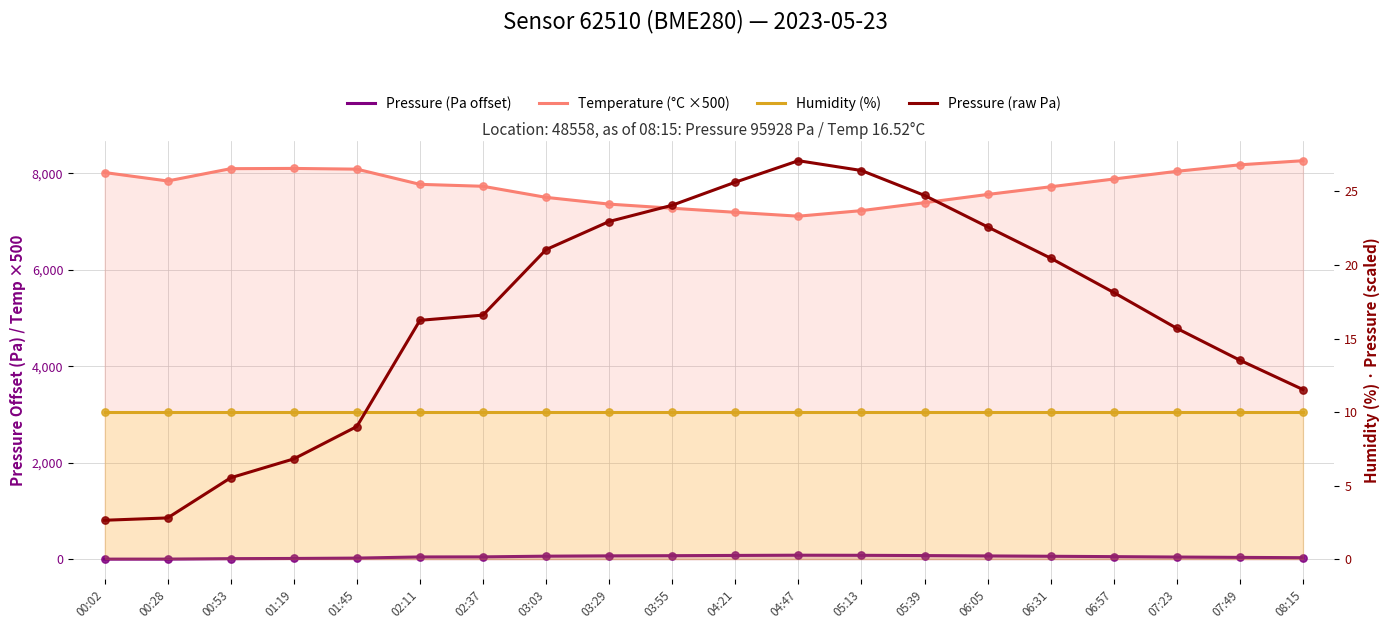

Which series contains the lowest Y value?

Pressure (Pa offset)